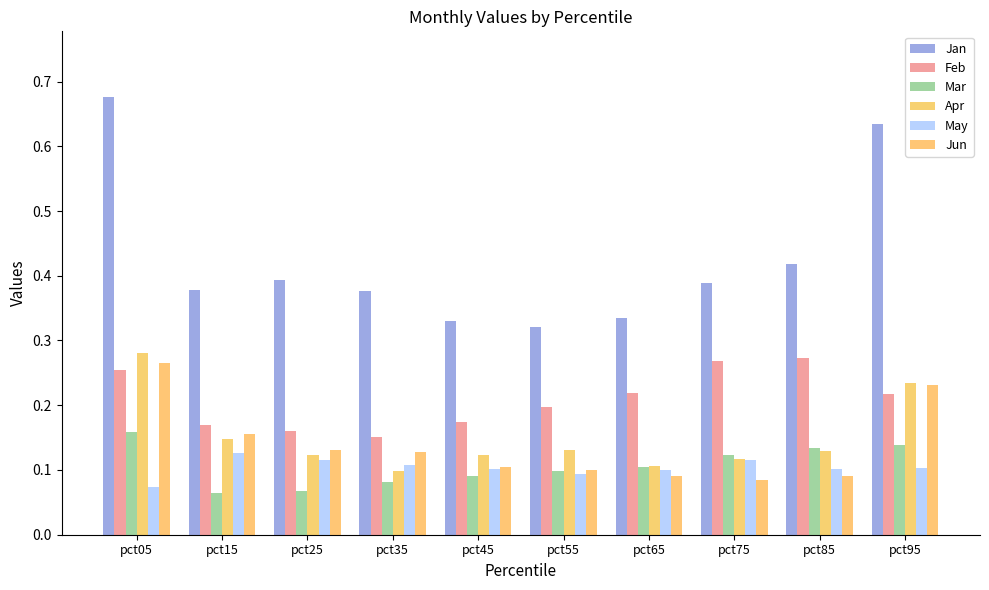

What is the value of the Mar bar at the 4th from the left?

0.1